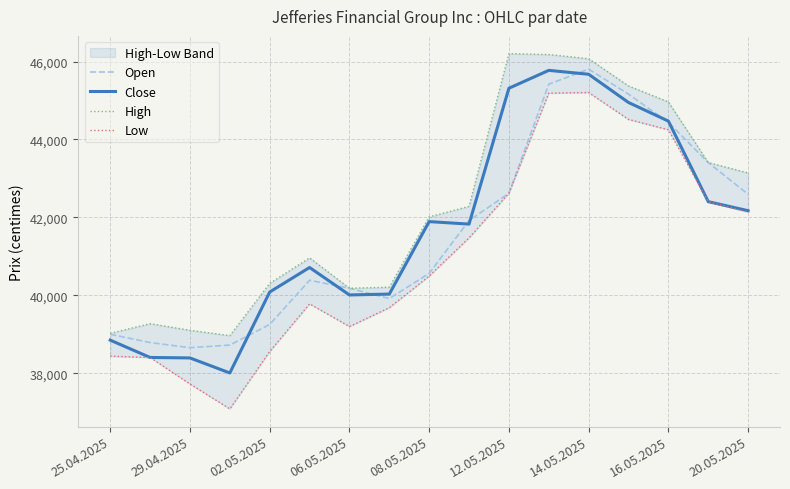

How many data points in High are above 42013?

8